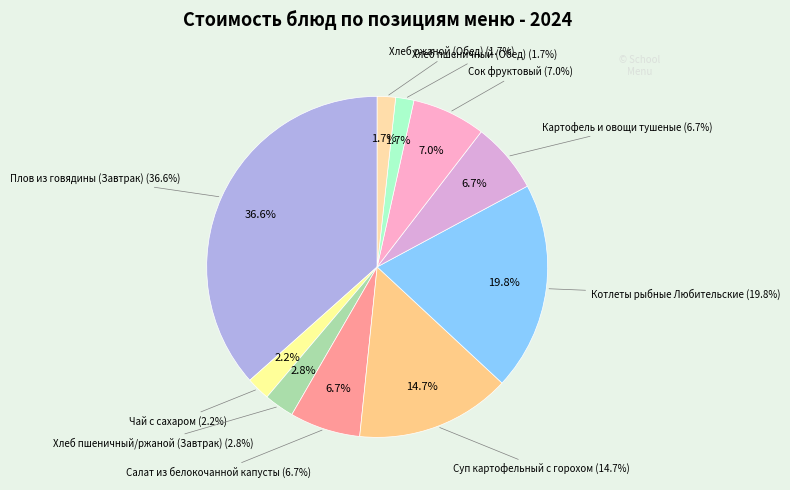

How much of the chart is everything except Хлеб ржаной (Обед)?

98.3%